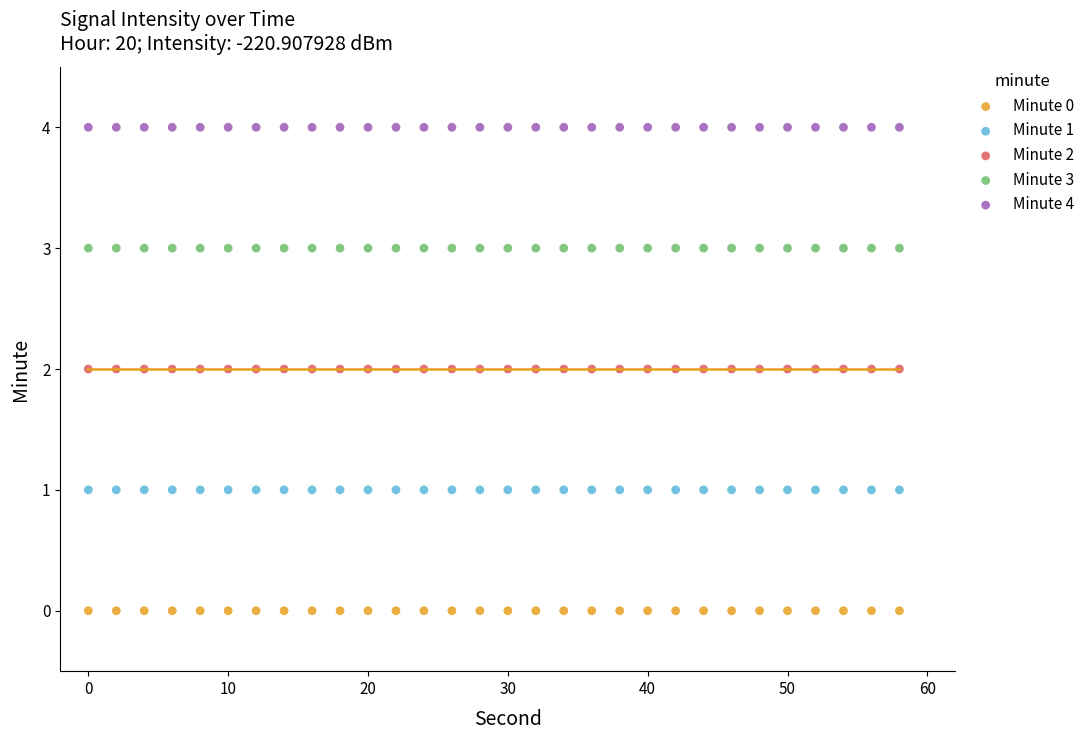

What are all the series names shown in the legend?

Minute 0, Minute 1, Minute 2, Minute 3, Minute 4